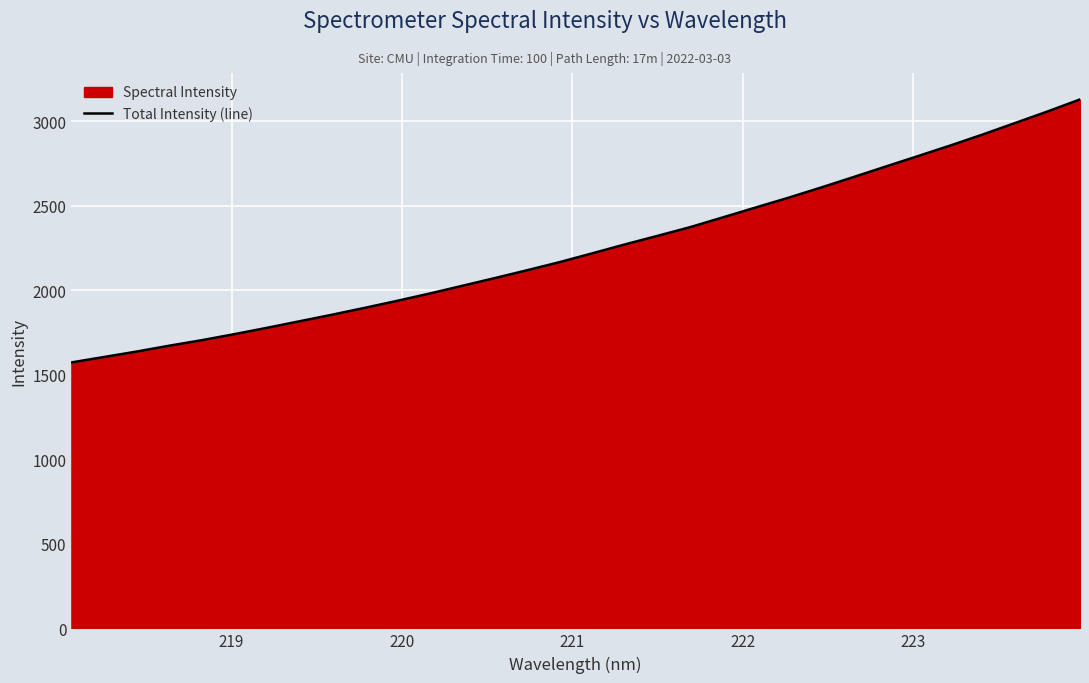

True or false: the data has more than 1 interior local peaks.

False